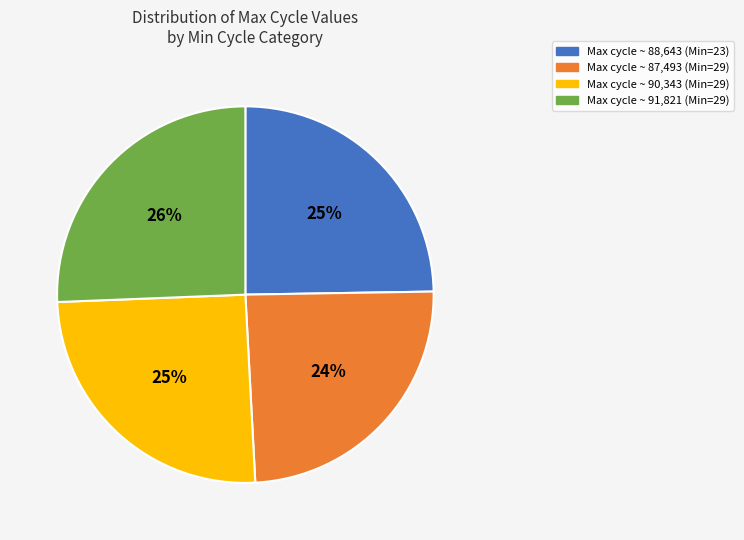

How many slices are in this pie chart?

4